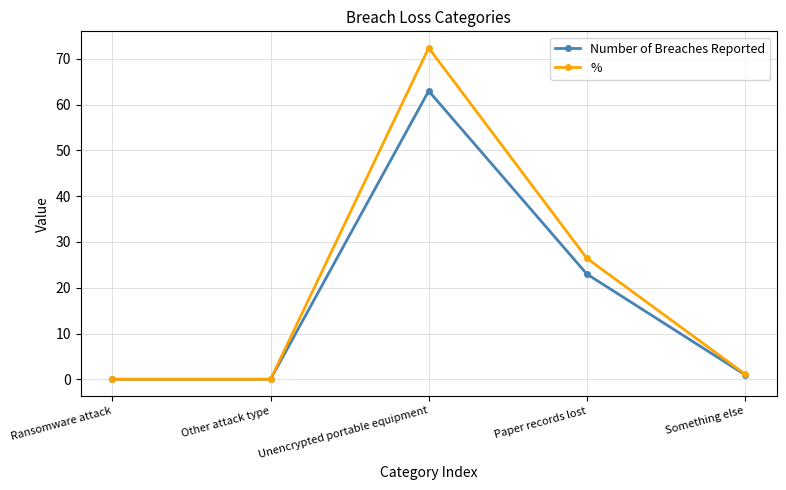

What is the maximum value shown in the chart?

72.4